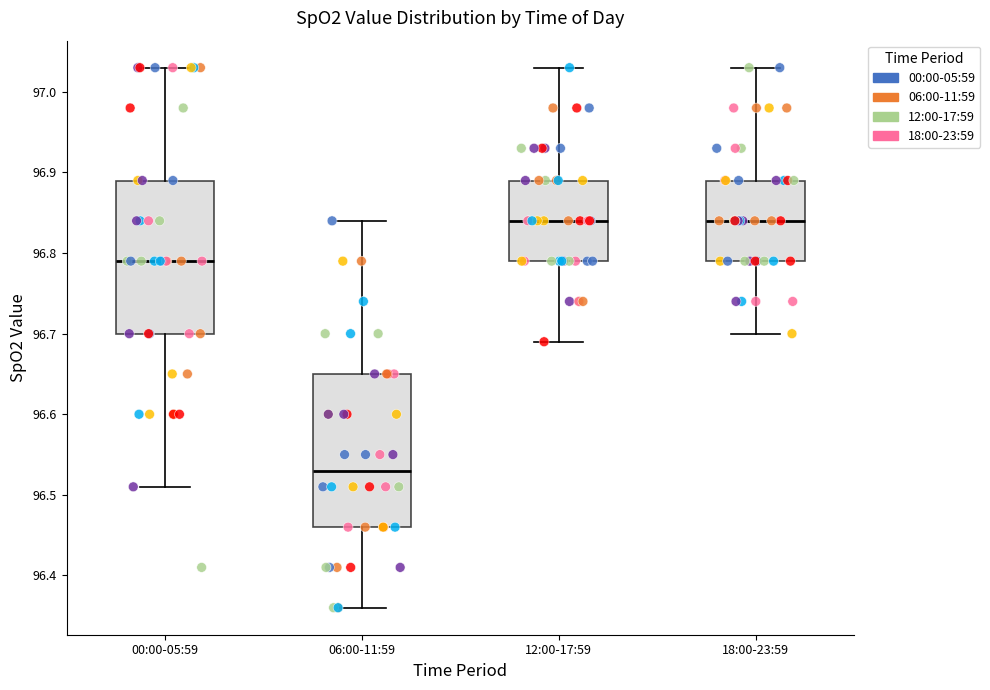

Where is the upper edge of the box for 06:00-11:59 on the y-axis? The values are not printed on the chart, so give them approximately, as read against the axis.

96.65